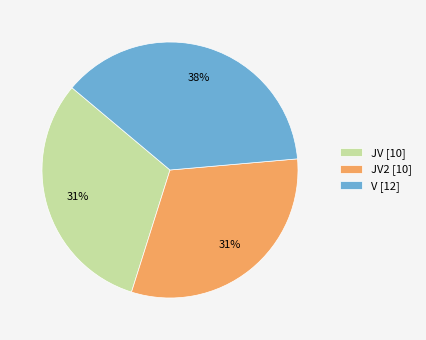

Do JV2 [10] and V [12] together represent more than half of the pie?

Yes